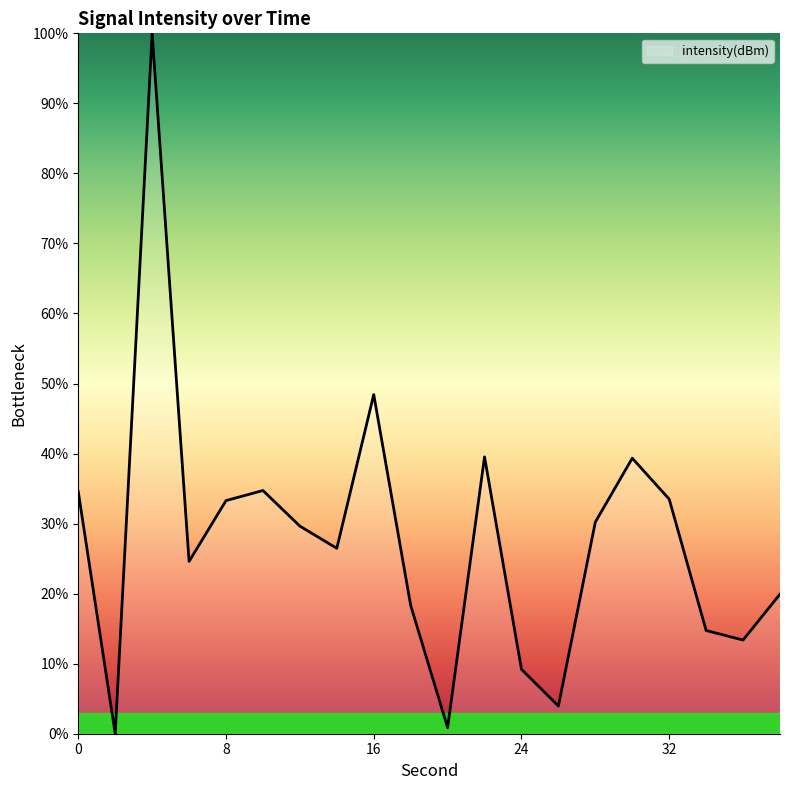

What is the difference between the maximum and minimum values?

100.0